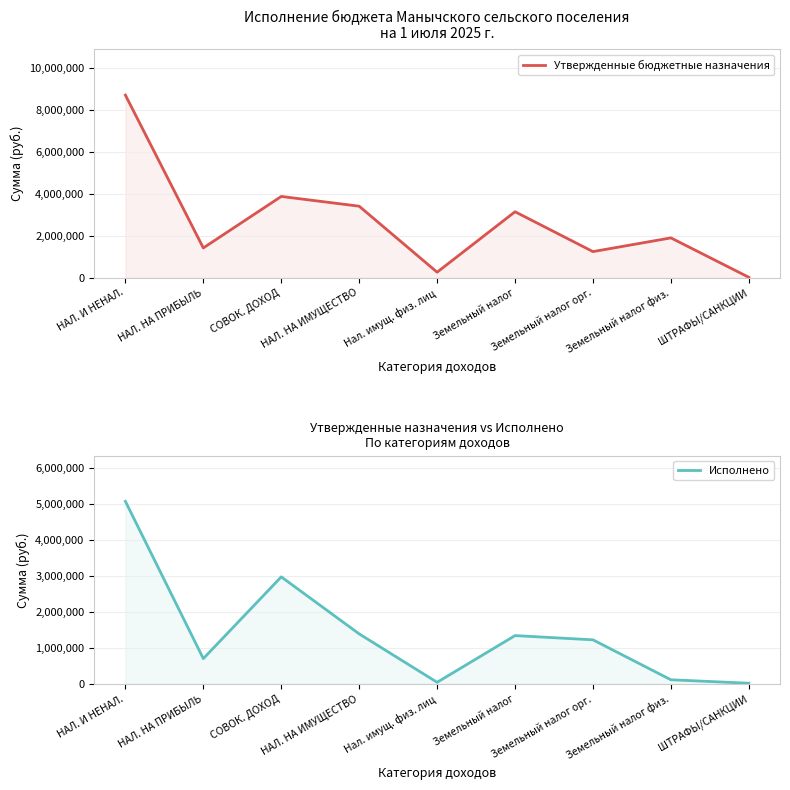

List the labels in order of Исполнено value, largest first.

НАЛ. И НЕНАЛ., СОВОК. ДОХОД, НАЛ. НА ИМУЩЕСТВО, Земельный налог, Земельный налог орг., НАЛ. НА ПРИБЫЛЬ, Земельный налог физ., Нал. имущ. физ. лиц, ШТРАФЫ/САНКЦИИ